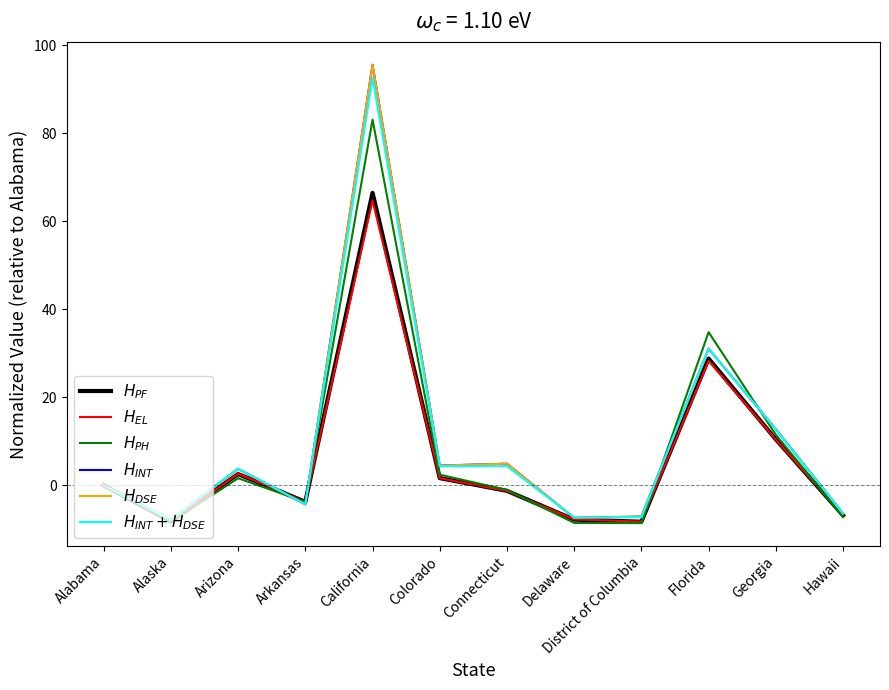

True or false: $H_{DSE}$ has a value of 95.6 at California.

True